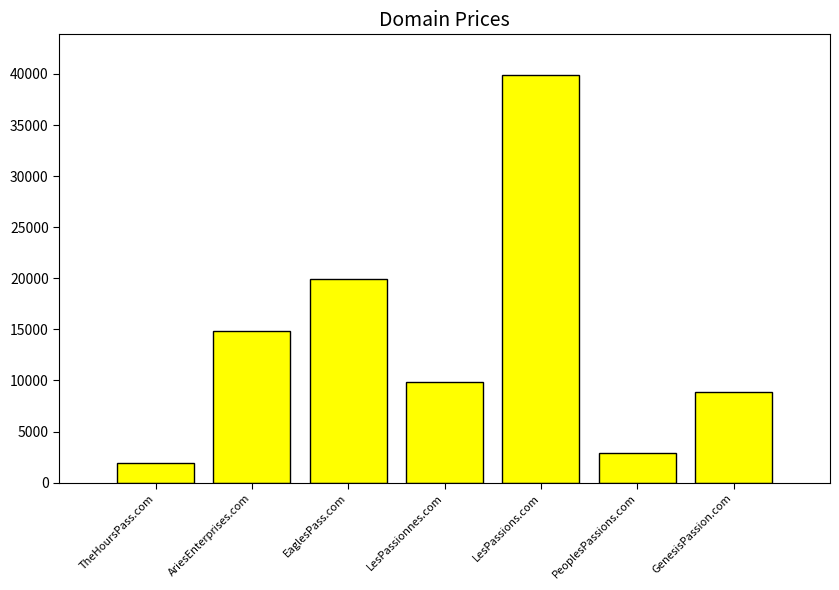

What is the change in value from LesPassions.com to GenesisPassion.com?

-31000